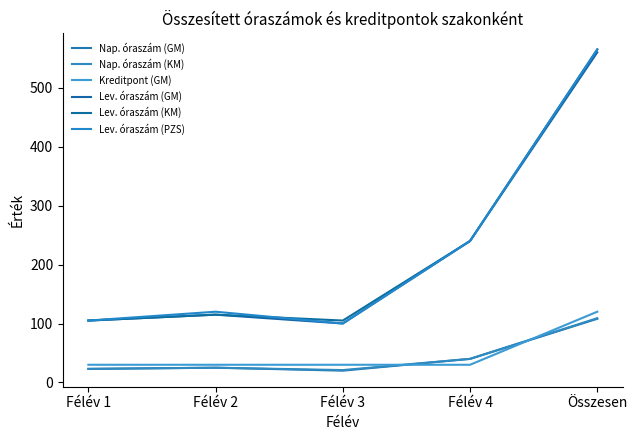

The Lev. óraszám (KM) series shows 565 at Összesen. True or false?

True